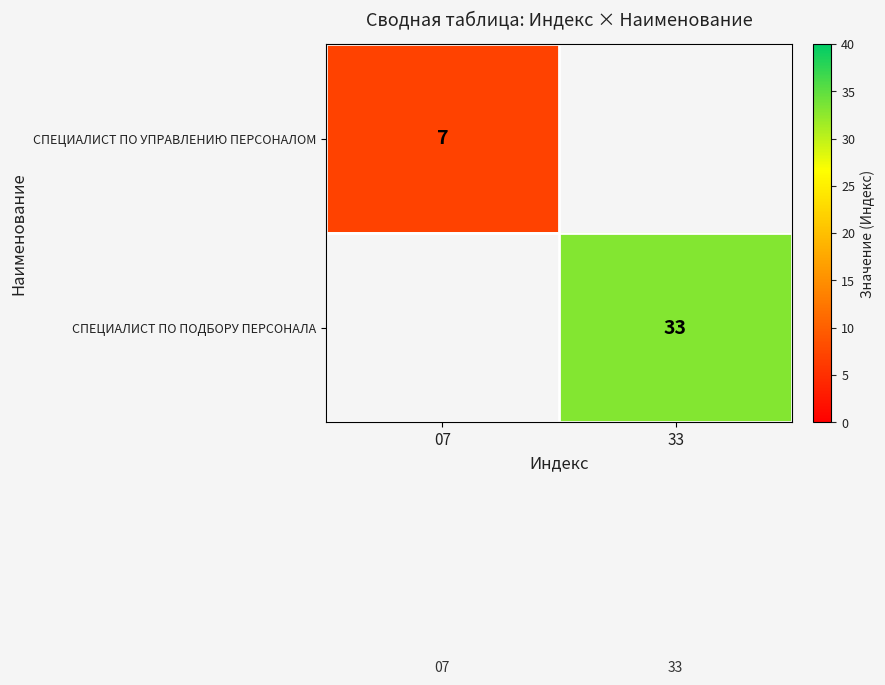

True or false: СПЕЦИАЛИСТ ПО ПОДБОРУ ПЕРСОНАЛА has a value of 17 at 33.

False